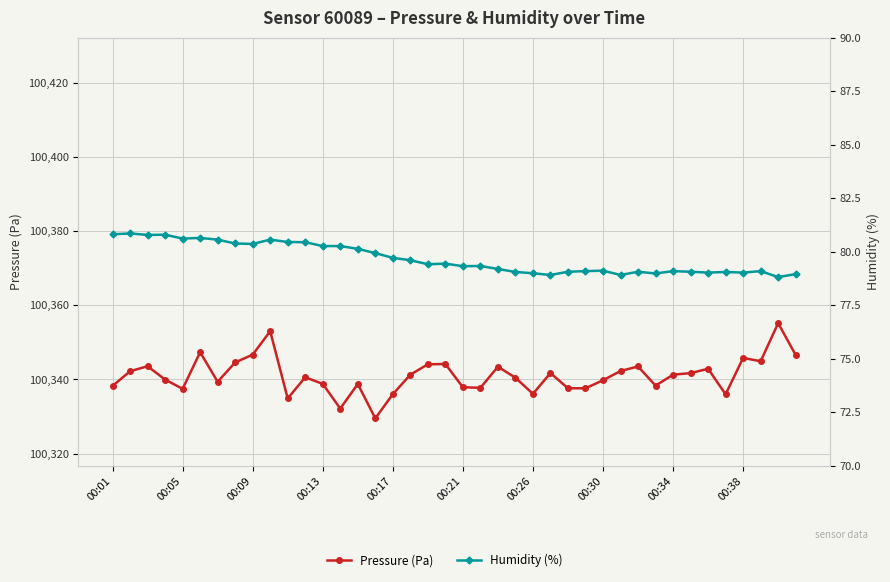

What position from the left is 27?

28